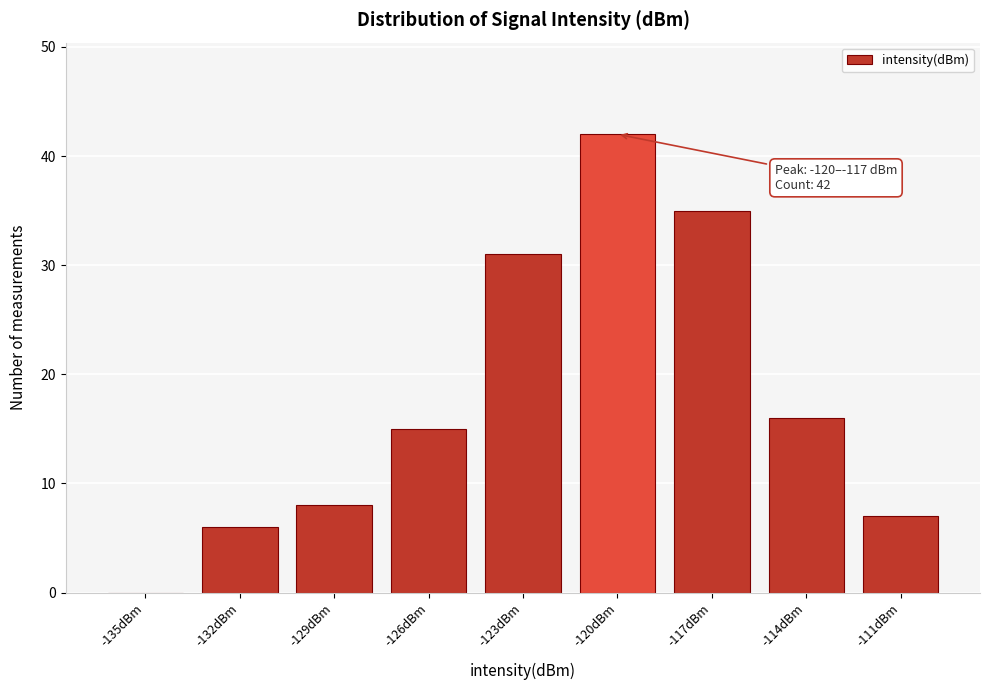

Reading right to left, transcribe all the data shown in this chart.

-111dBm=7	-114dBm=16	-117dBm=35	-120dBm=42	-123dBm=31	-126dBm=15	-129dBm=8	-132dBm=6	-135dBm=0